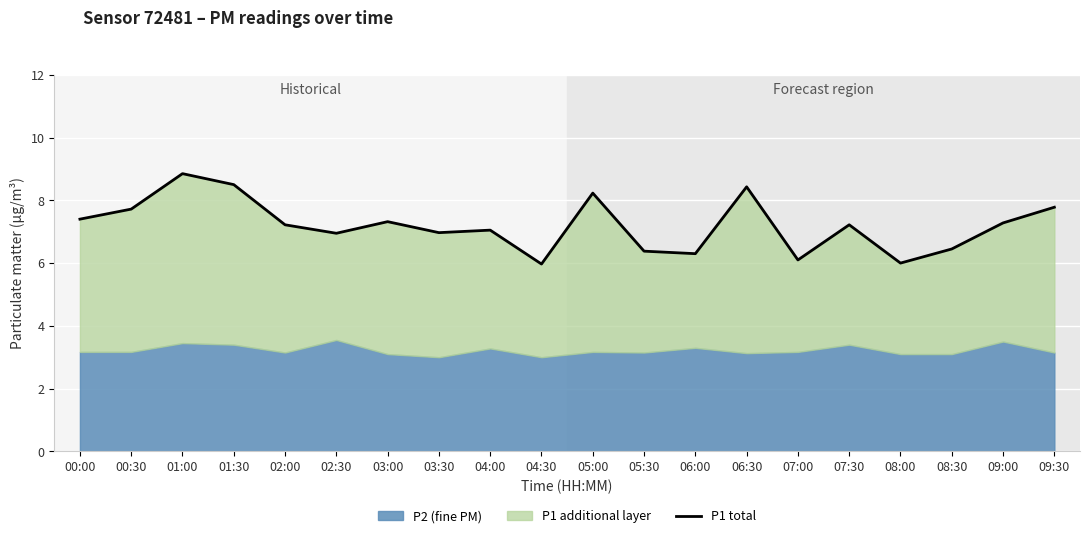

What is the ratio of the value at 04:30 to the value at 00:00?

0.8